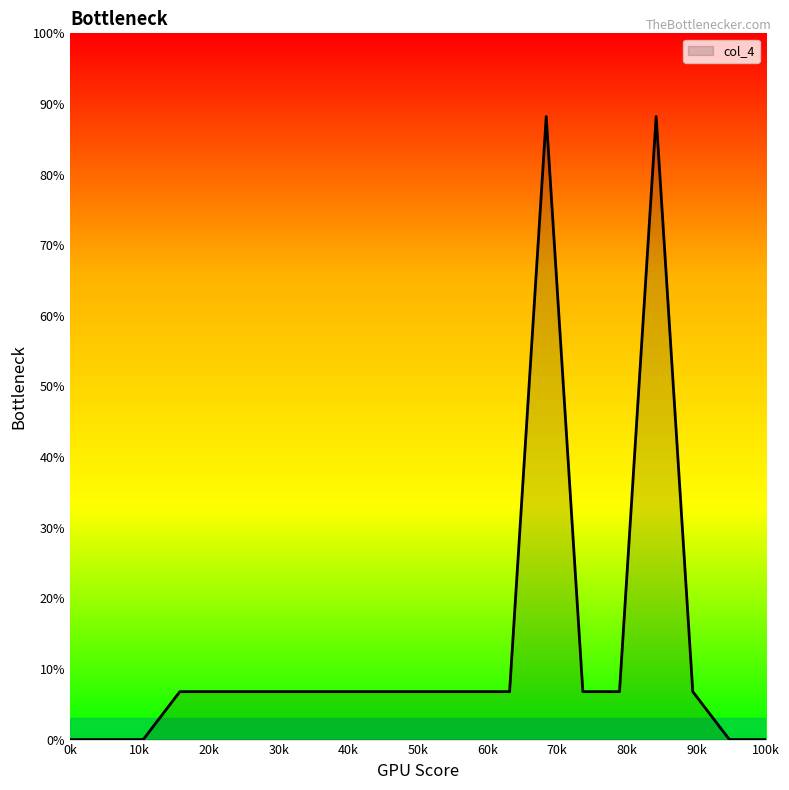

What is the difference between the maximum and minimum values?

88.2